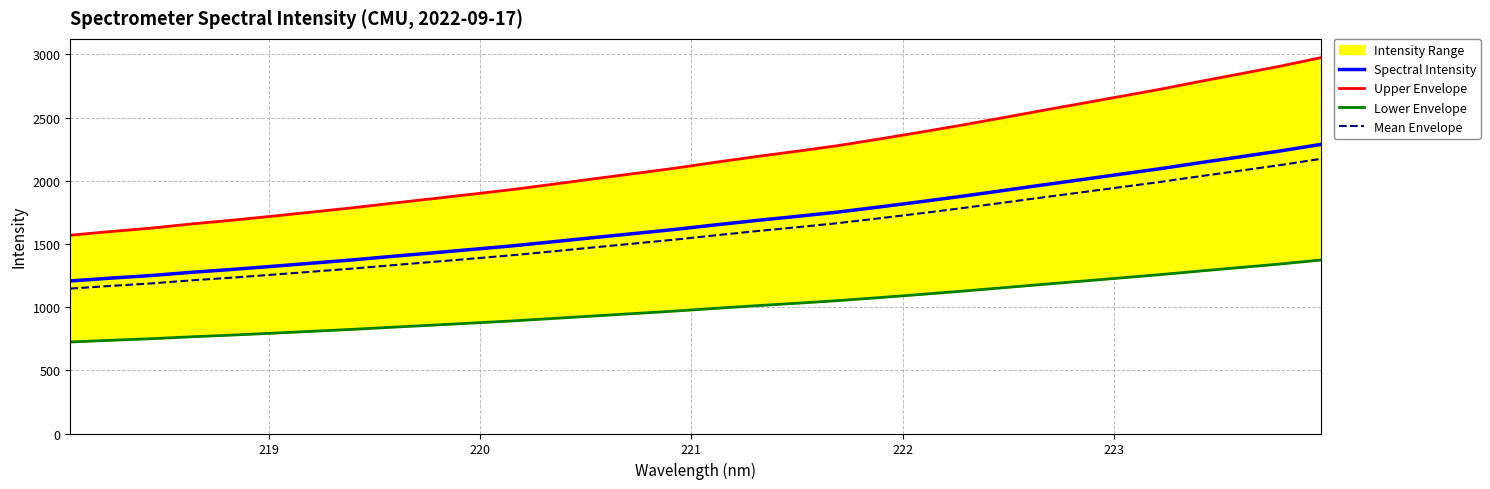

What is the highest value of the Mean Envelope series?

2174.2